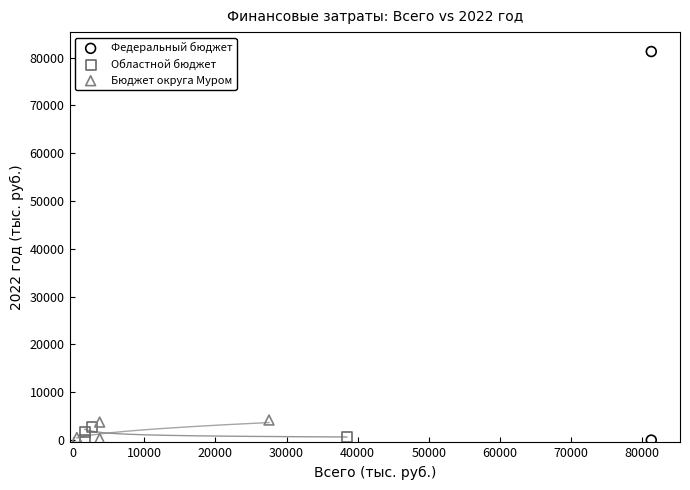

Which series has the largest Y range (max minus min)?

Федеральный бюджет